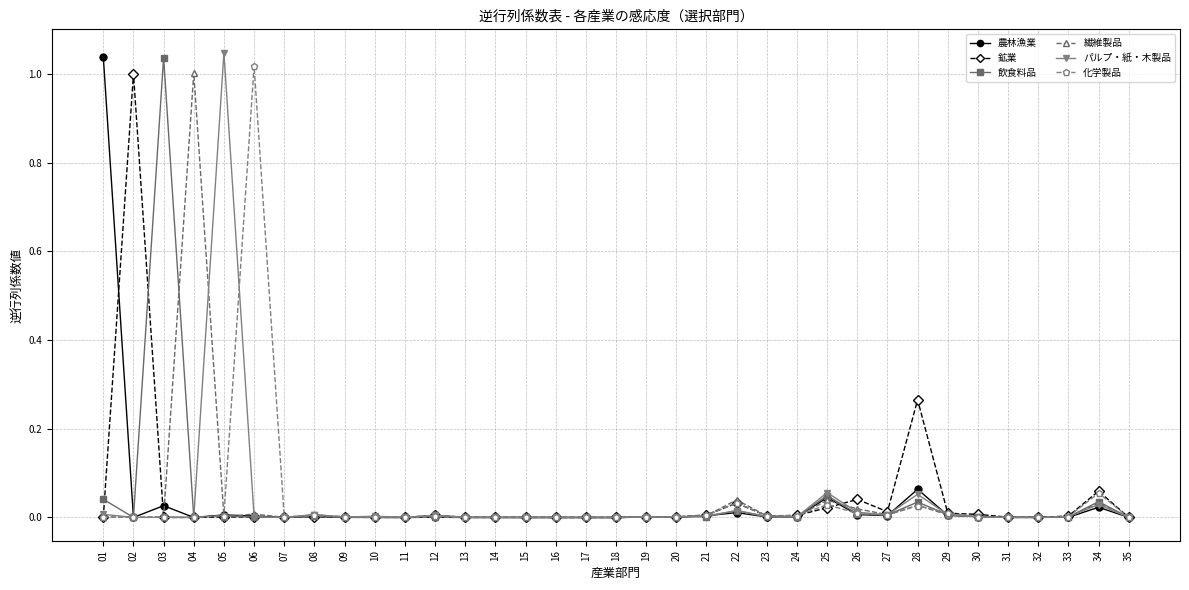

Between 04 and 30, which series saw the biggest shift?

繊維製品